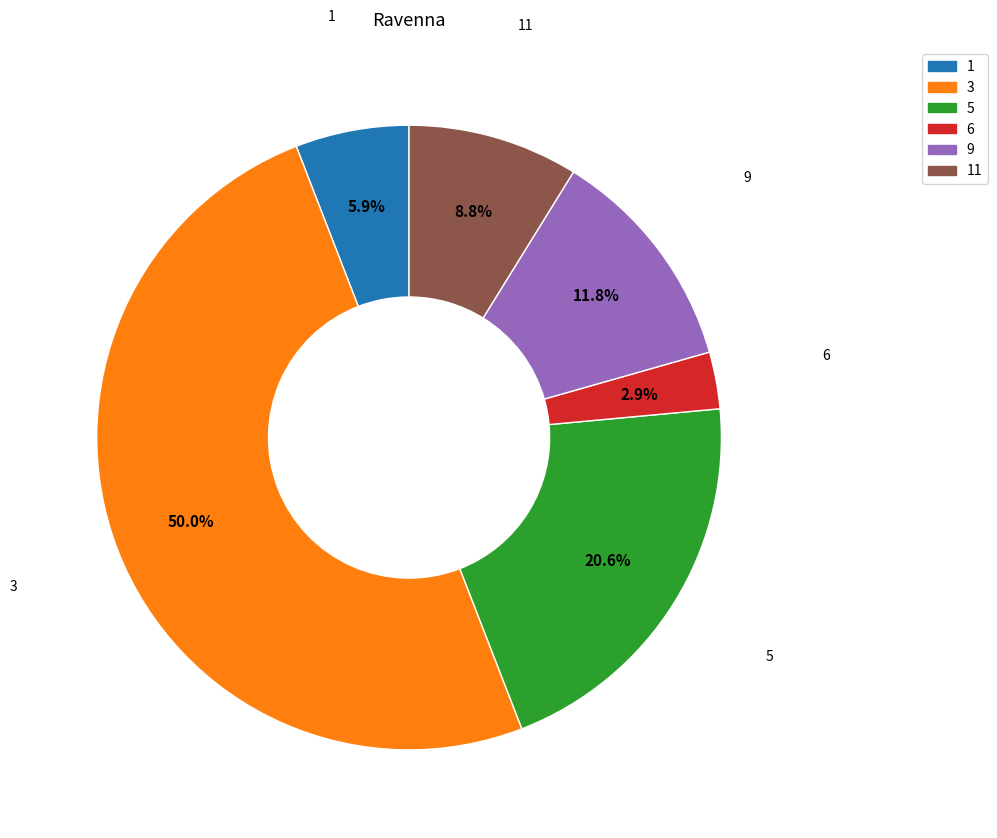

Do 11 and 5 together represent more than half of the pie?

No